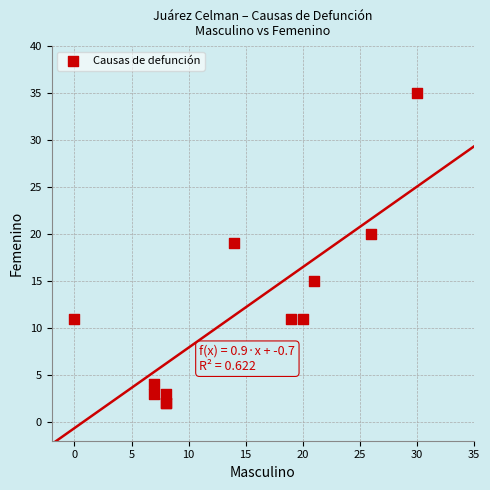

What Y value in the scatter plot is closest to 18?

19